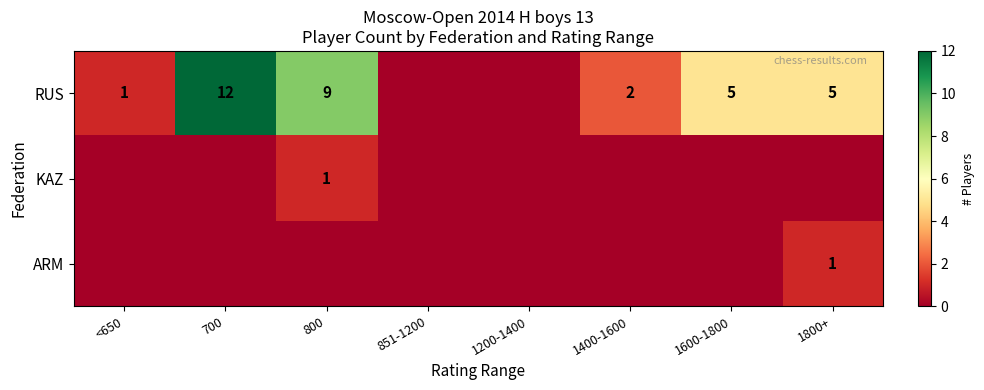

The value of RUS at 1800+ is 3. True or false?

False